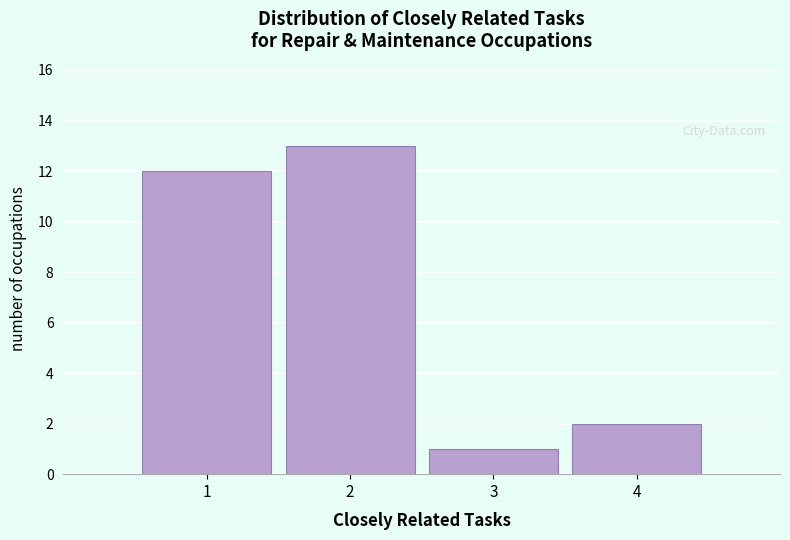

Reading left to right, list every bar in this chart as the range it spans on the x-axis followed by its height. The values are not printed on the chart, so give them approximately, as read against the axis.

0.5 to 1.5: 12
1.5 to 2.5: 13
2.5 to 3.5: 1
3.5 to 4.5: 2